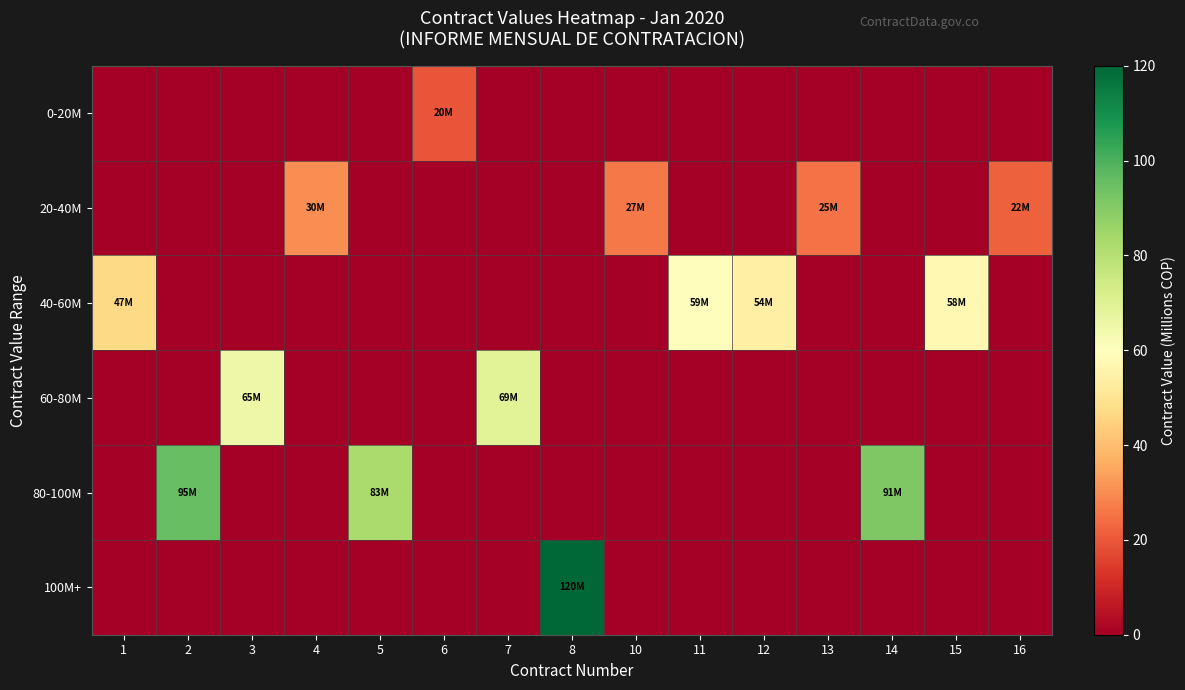

Reading left to right, what are all the values shown in this chart?

0-20M: 1=0.0	2=0.0	3=0.0	4=0.0	5=0.0	6=19.6	7=0.0	8=0.0	10=0.0	11=0.0	12=0.0	13=0.0	14=0.0	15=0.0	16=0.0
20-40M: 1=0.0	2=0.0	3=0.0	4=30.0	5=0.0	6=0.0	7=0.0	8=0.0	10=26.7	11=0.0	12=0.0	13=24.9	14=0.0	15=0.0	16=21.8
40-60M: 1=46.8	2=0.0	3=0.0	4=0.0	5=0.0	6=0.0	7=0.0	8=0.0	10=0.0	11=59.1	12=54.0	13=0.0	14=0.0	15=57.6	16=0.0
60-80M: 1=0.0	2=0.0	3=65.5	4=0.0	5=0.0	6=0.0	7=69.3	8=0.0	10=0.0	11=0.0	12=0.0	13=0.0	14=0.0	15=0.0	16=0.0
80-100M: 1=0.0	2=95.2	3=0.0	4=0.0	5=82.8	6=0.0	7=0.0	8=0.0	10=0.0	11=0.0	12=0.0	13=0.0	14=91.1	15=0.0	16=0.0
100M+: 1=0.0	2=0.0	3=0.0	4=0.0	5=0.0	6=0.0	7=0.0	8=119.7	10=0.0	11=0.0	12=0.0	13=0.0	14=0.0	15=0.0	16=0.0